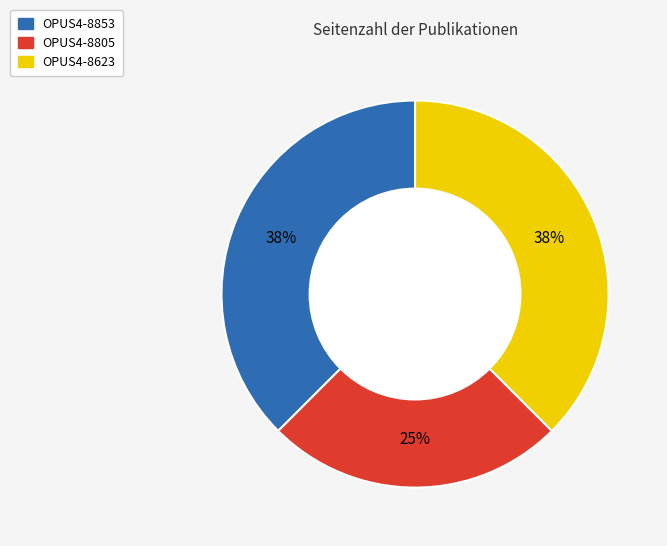

To the nearest percent, what percentage of the pie is OPUS4-8805?

25%